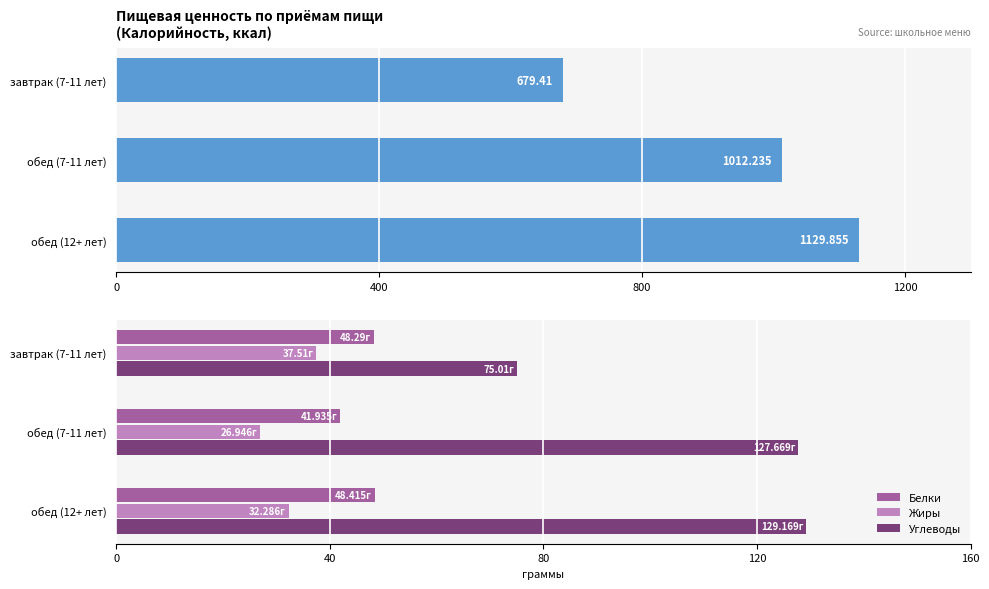

How many categories are shown in the chart?

3